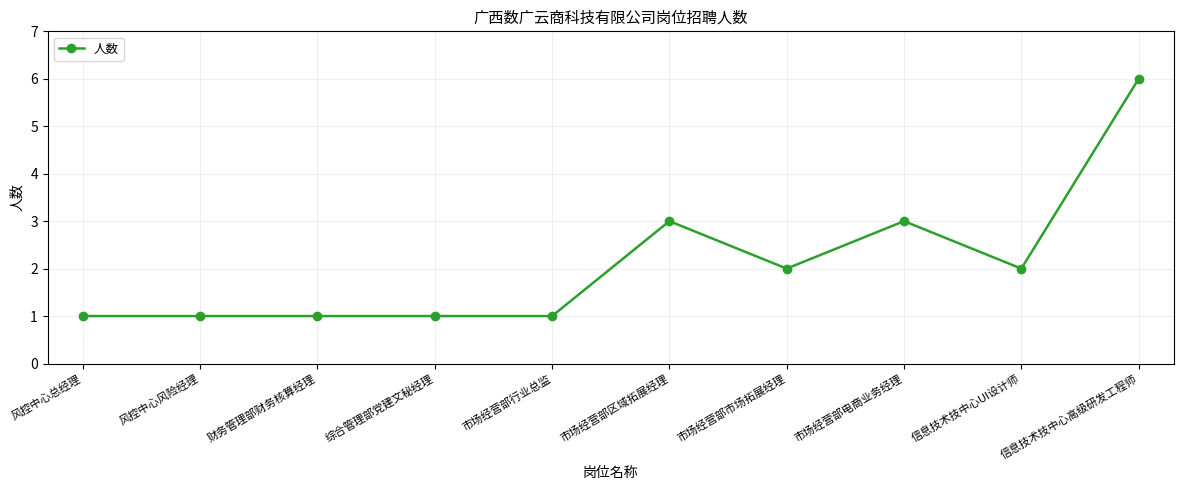

How many values are below 2?

5